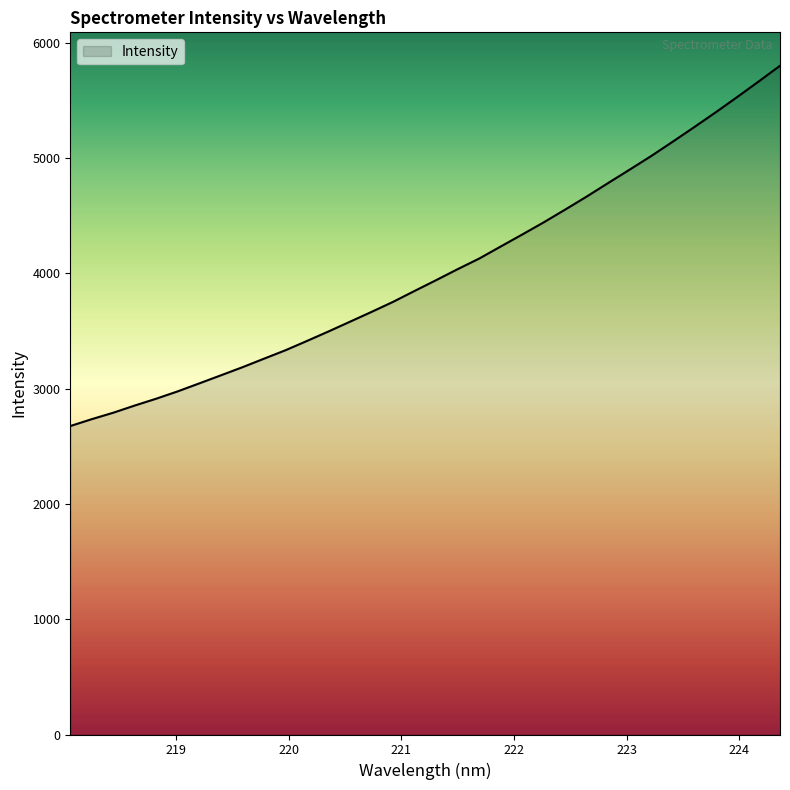

What is the minimum value shown in the chart?

2675.1